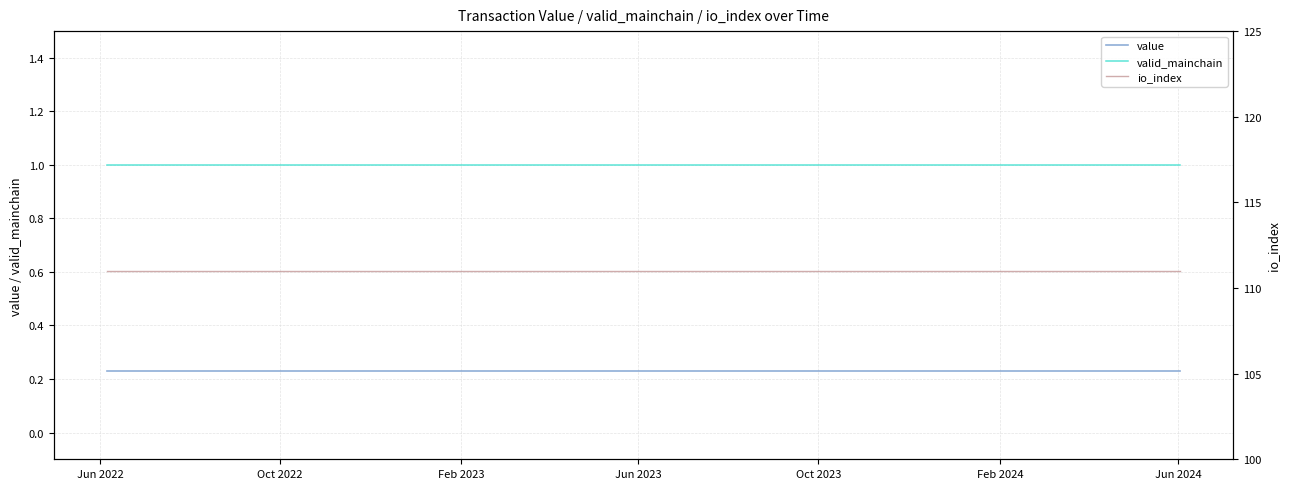

True or false: io_index has more than 2 interior local peaks.

False